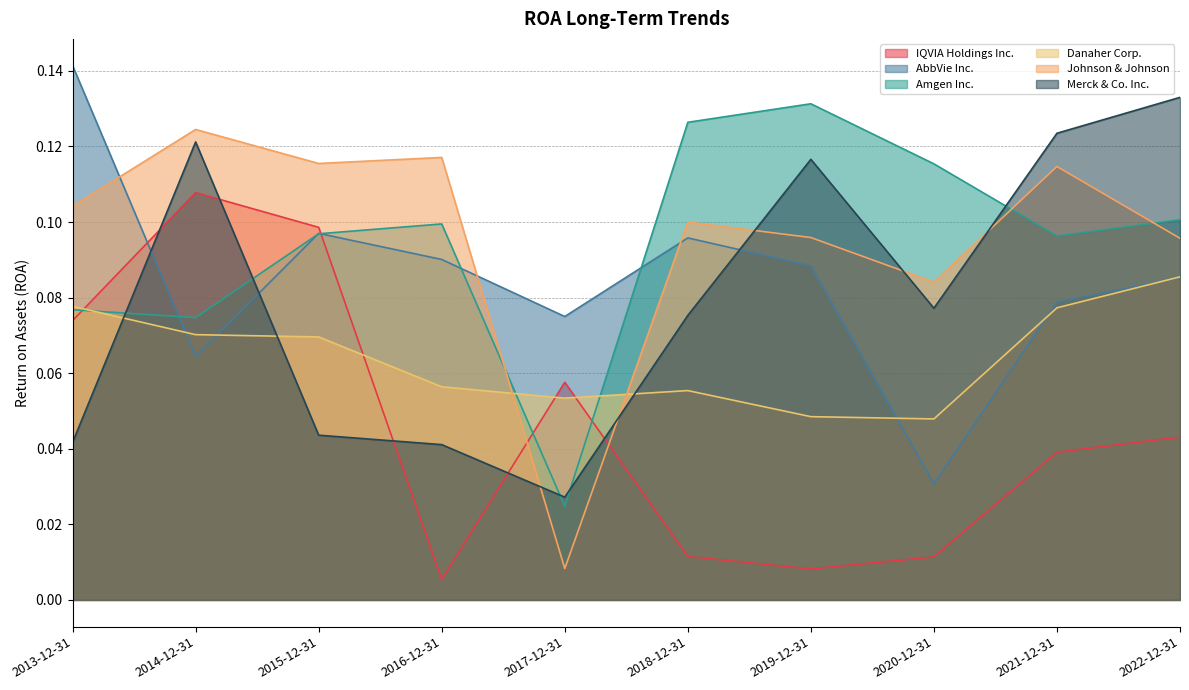

What position from the right is 2021-12-31?

2